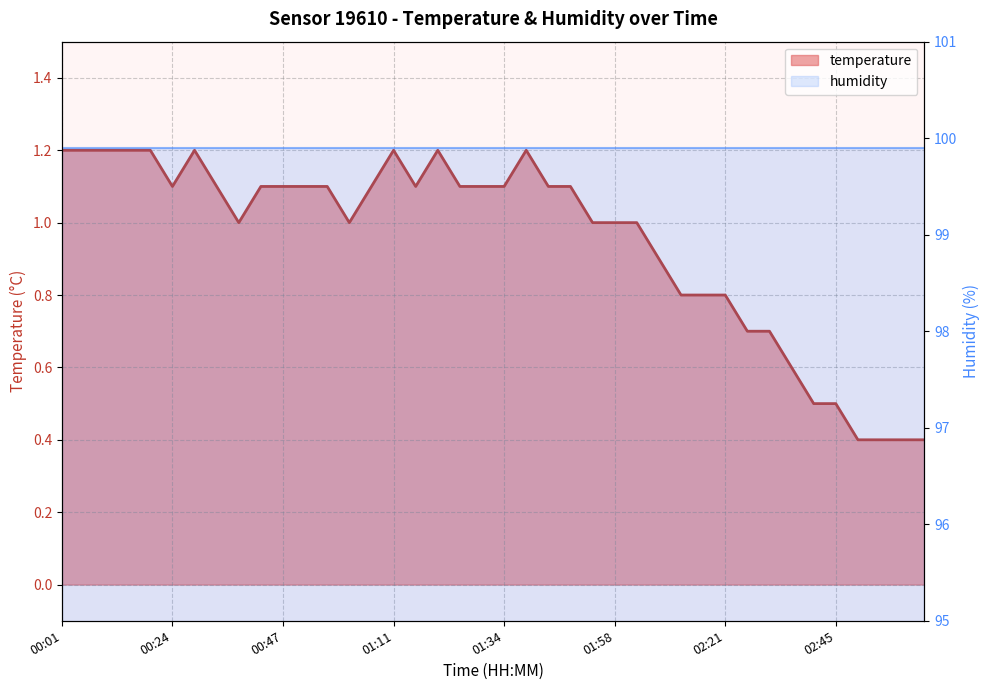

What is the value of the 13th point from the left?

1.1